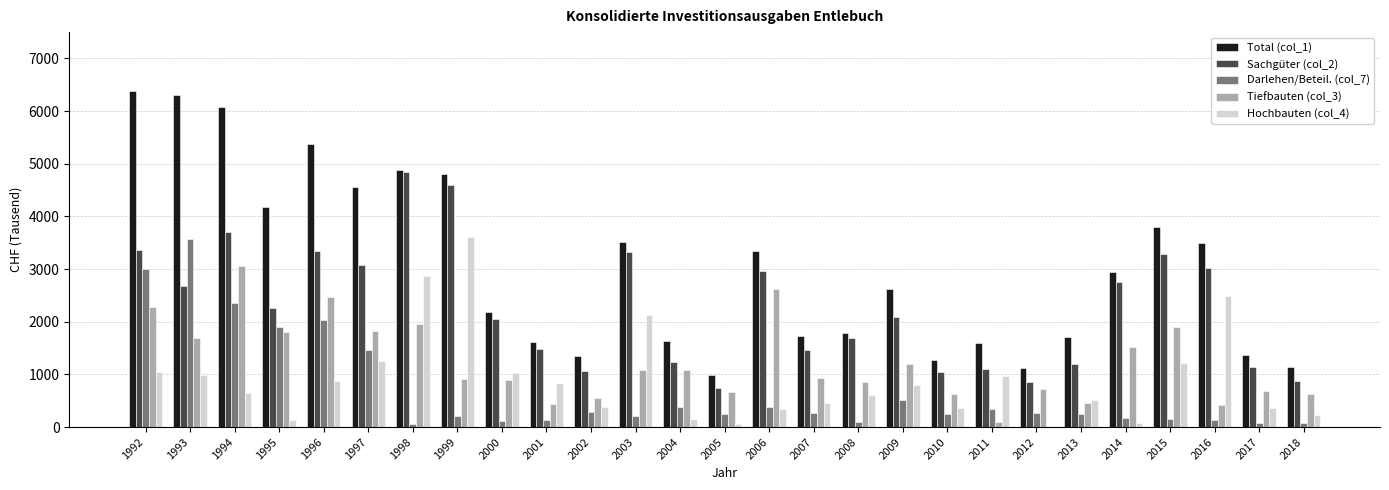

Is it true that Tiefbauten (col_3) equals 2930 at 2015?

False